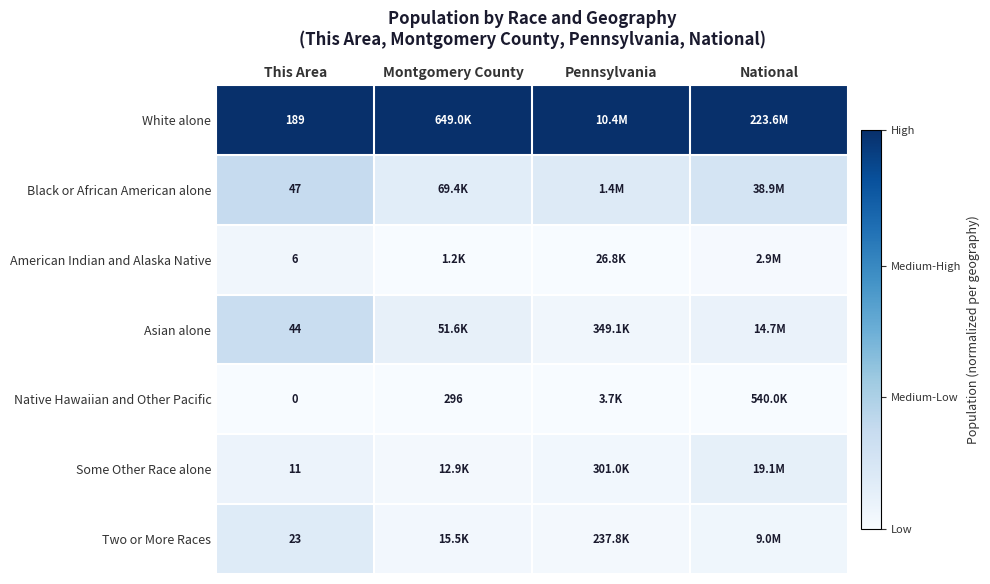

Is the value of Two or More Races at This Area greater than the value of White alone at Montgomery County?

No